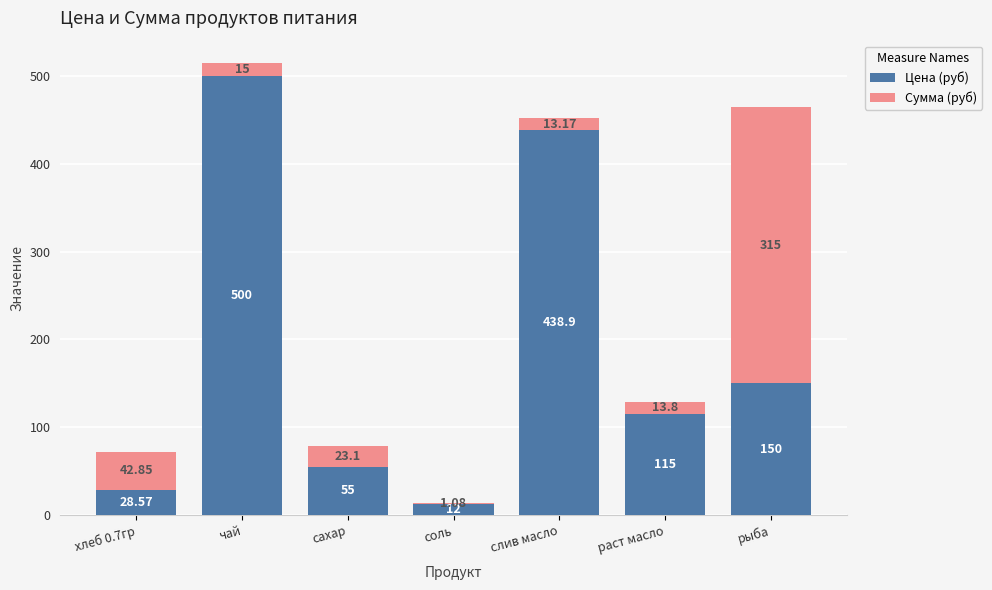

What is the total value across all series at чай?

515.0